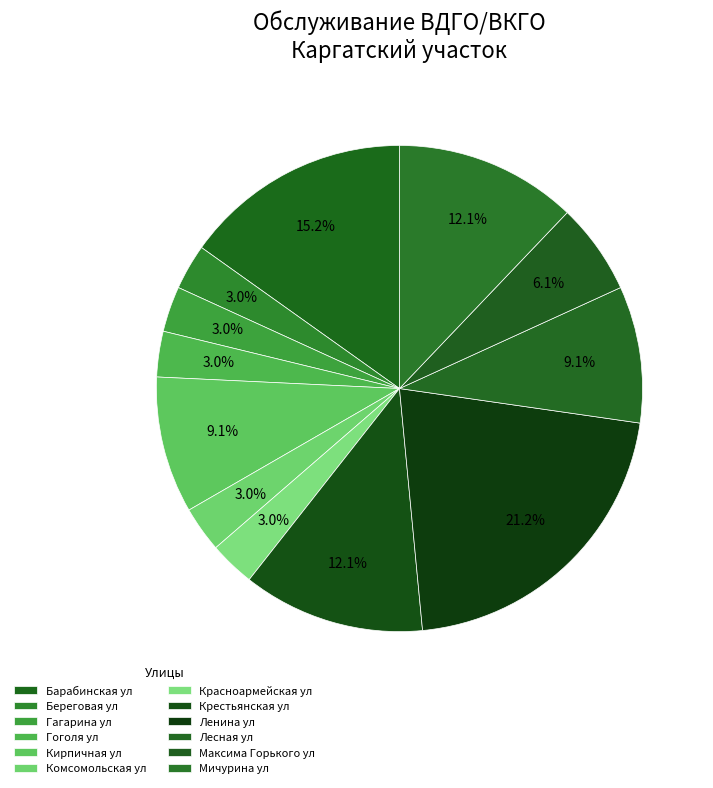

How many slices are in this pie chart?

12